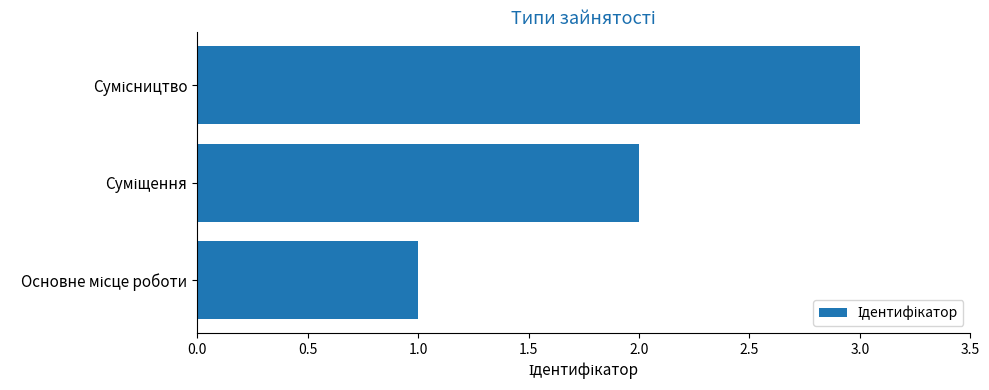

What is the greatest value displayed?

3